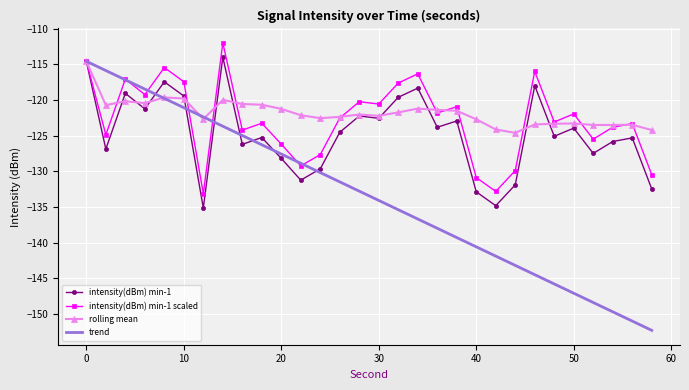

What is the minimum value for rolling mean?

-124.6